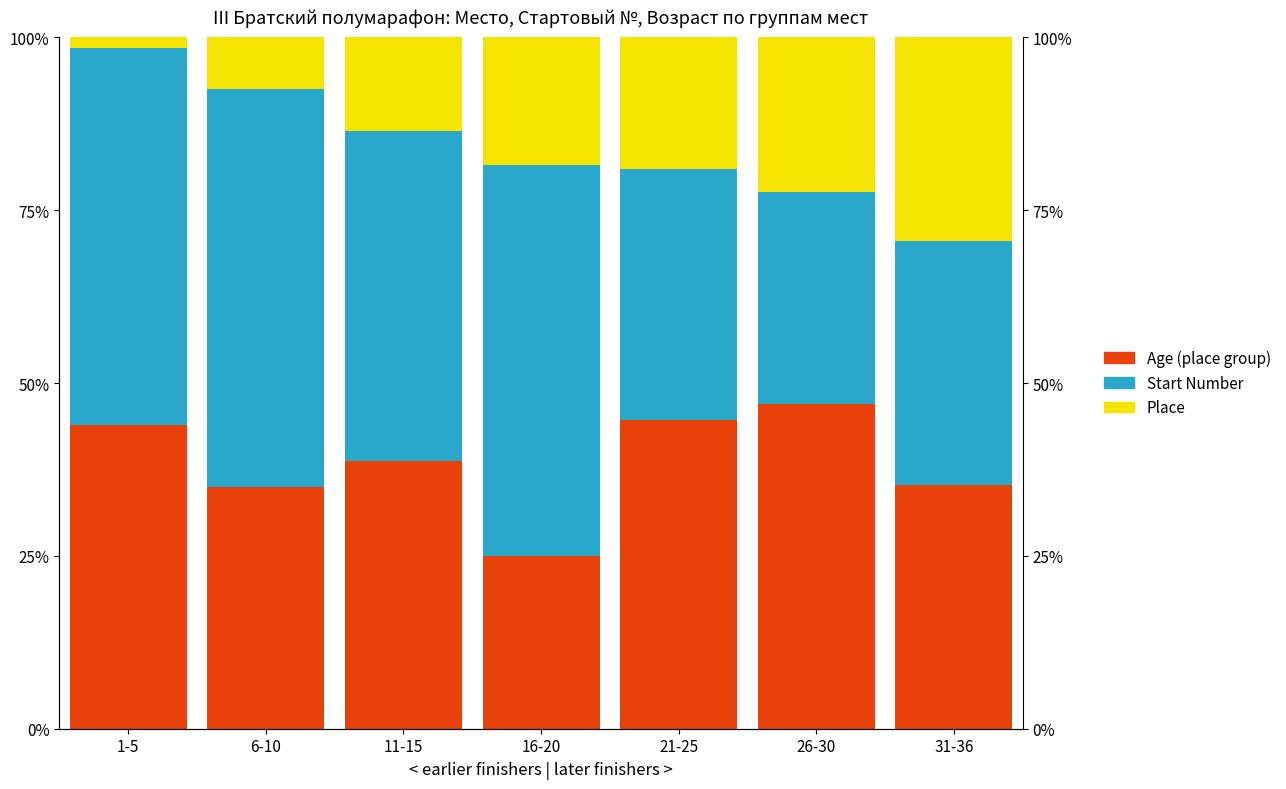

List the series in order of their peak value, lowest first.

Place, Age (place group), Start Number